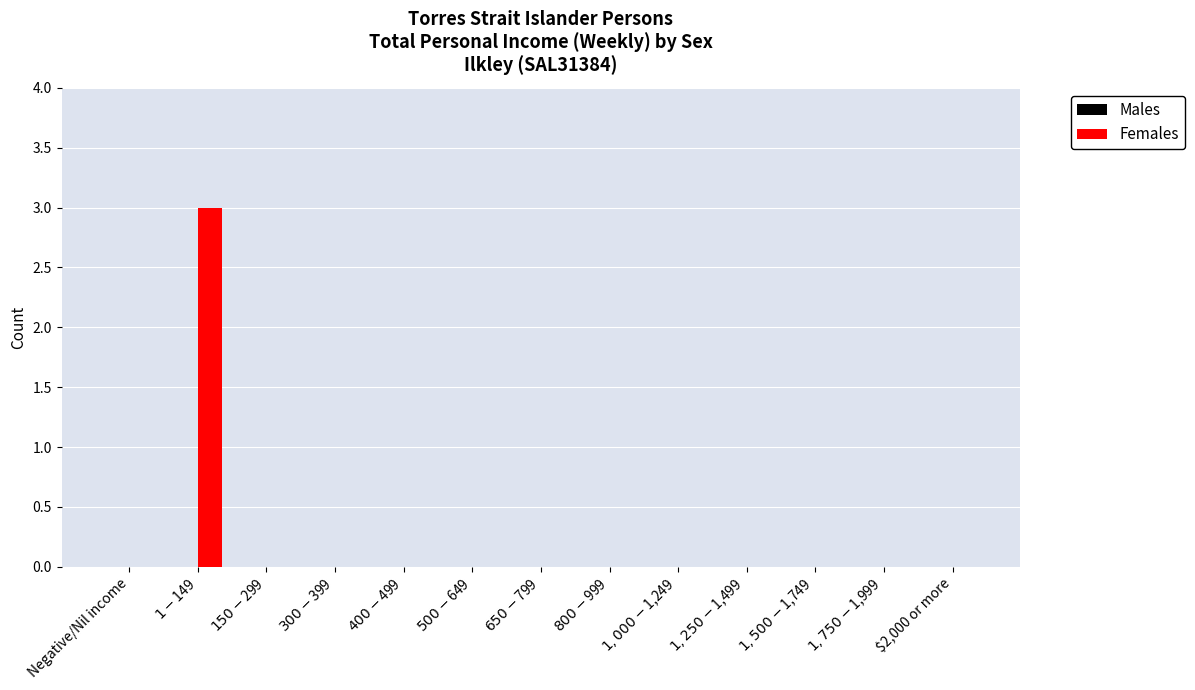

What is the maximum value shown in the chart?

3